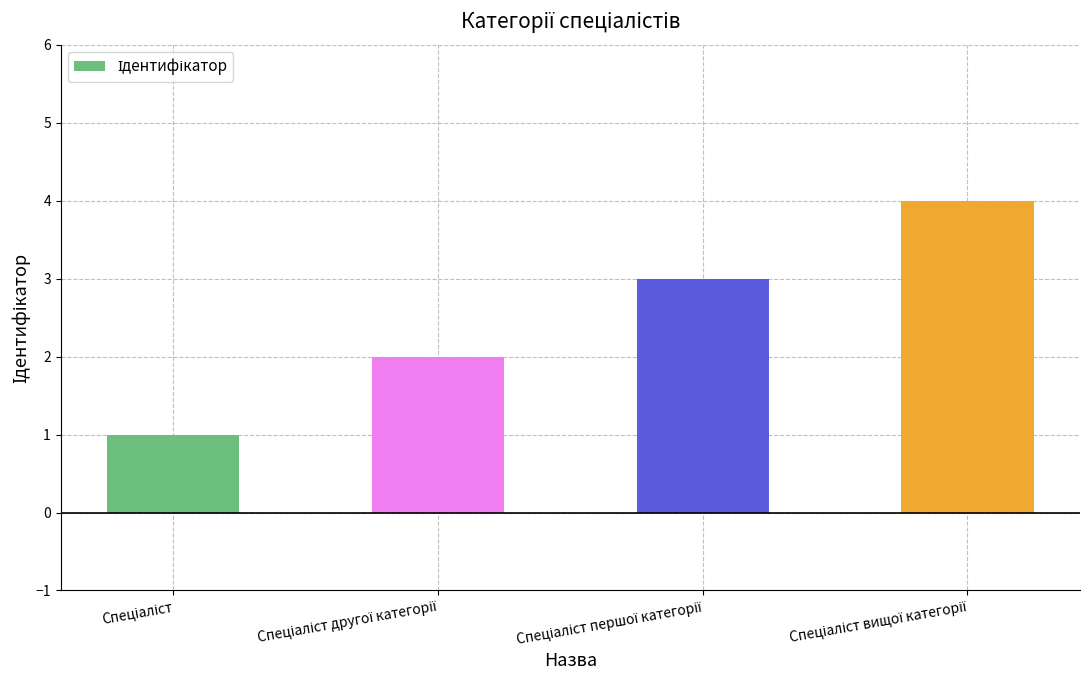

What is the maximum value shown in the chart?

4